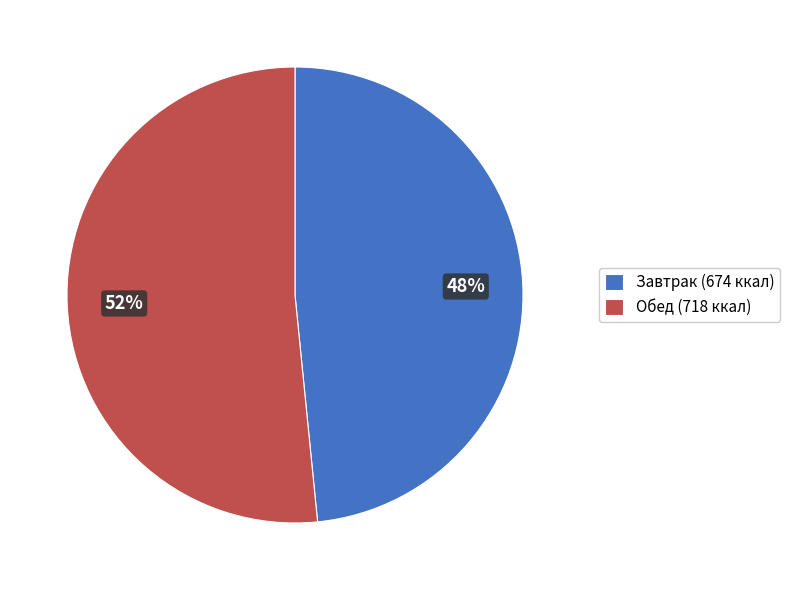

Rank the categories by value from highest to lowest.

Обед (718 ккал), Завтрак (674 ккал)